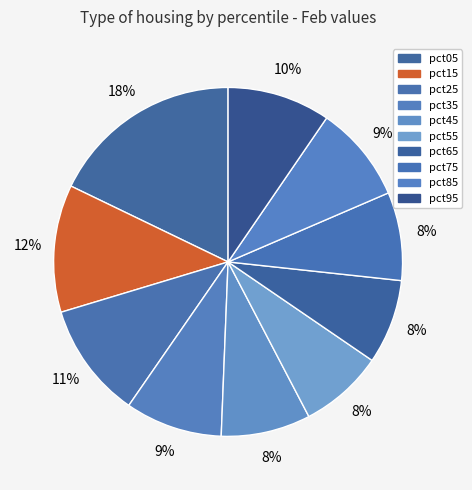

What is the smallest slice in the pie chart?

pct55